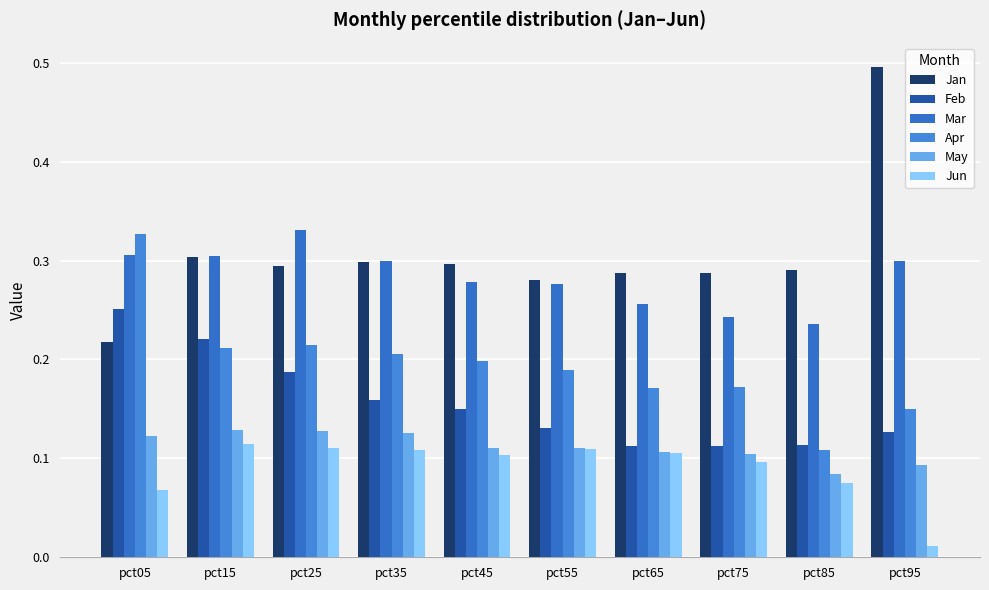

List the series in order of their peak value, lowest first.

Jun, May, Feb, Apr, Mar, Jan